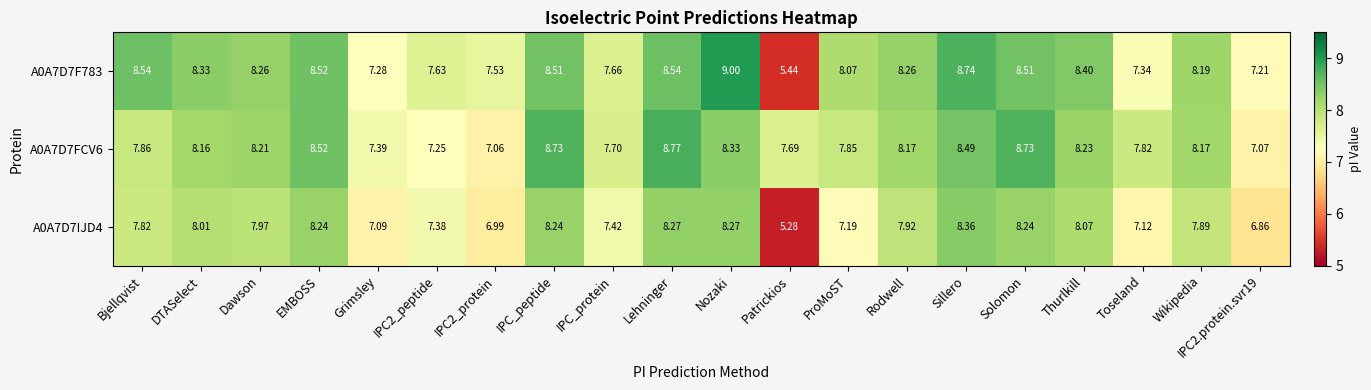

Where does the A0A7D7IJD4 series first go above 7?

Bjellqvist